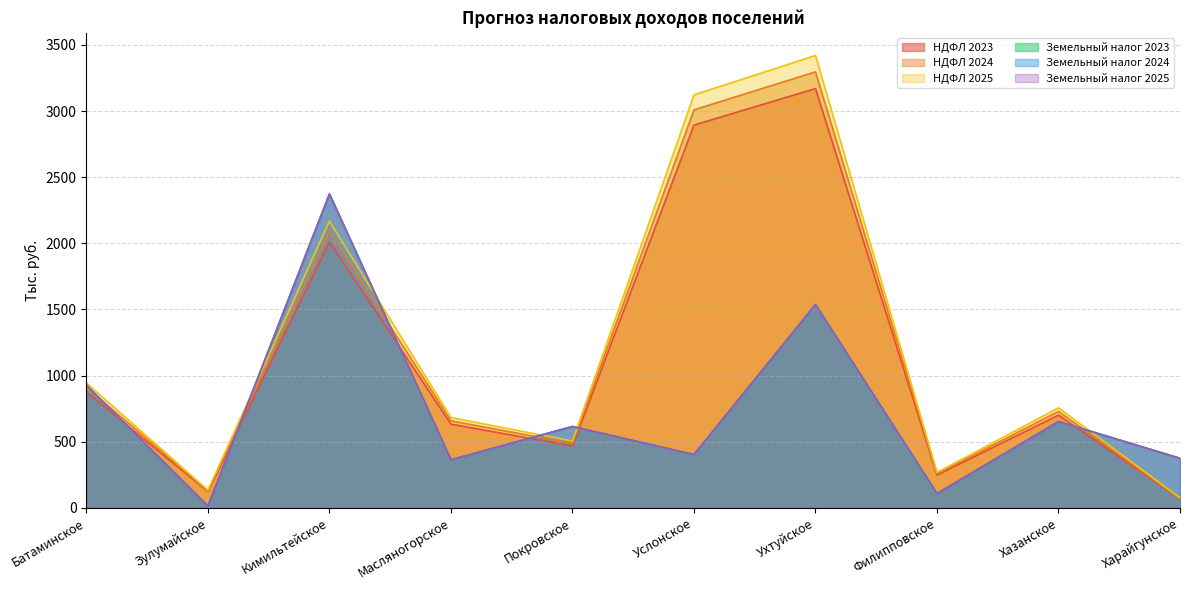

What is the difference between the НДФЛ 2025 values at Филипповское and Хазанское?

488.8